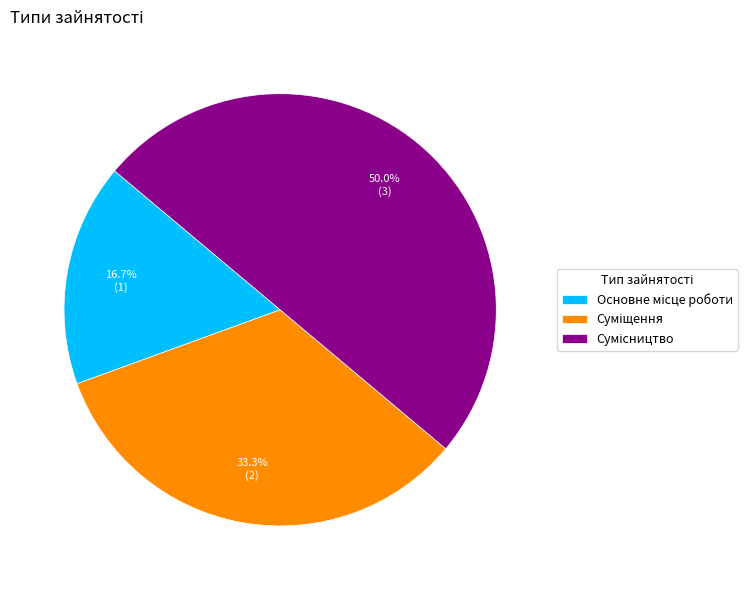

Is there a majority slice in this chart?

No